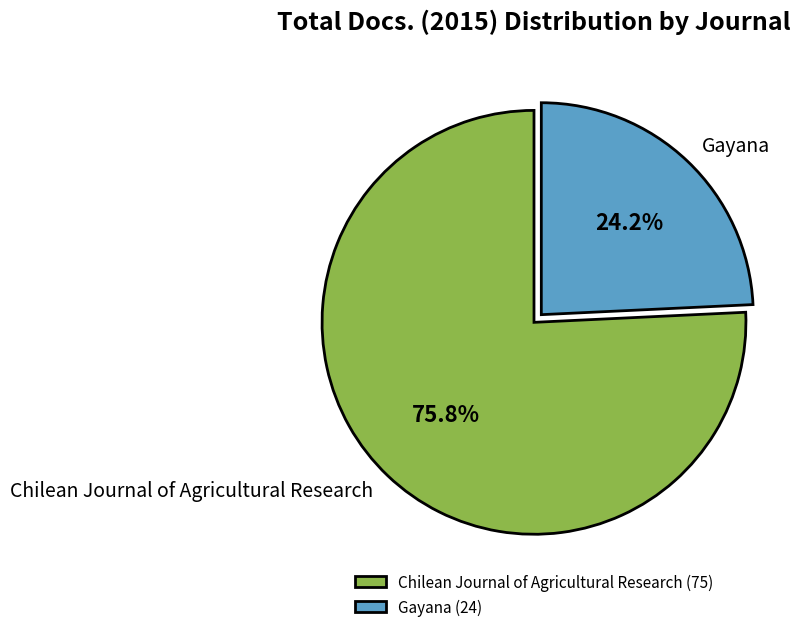

Does any single category account for the majority?

Yes